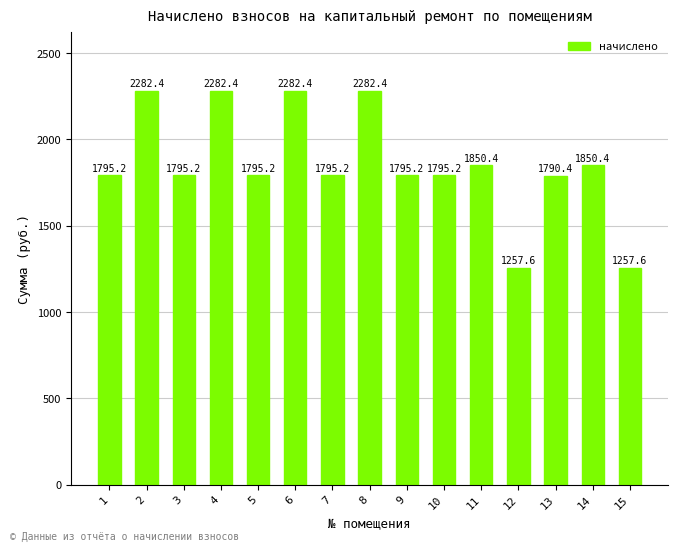

What is the change in value from 4 to 10?

-487.2